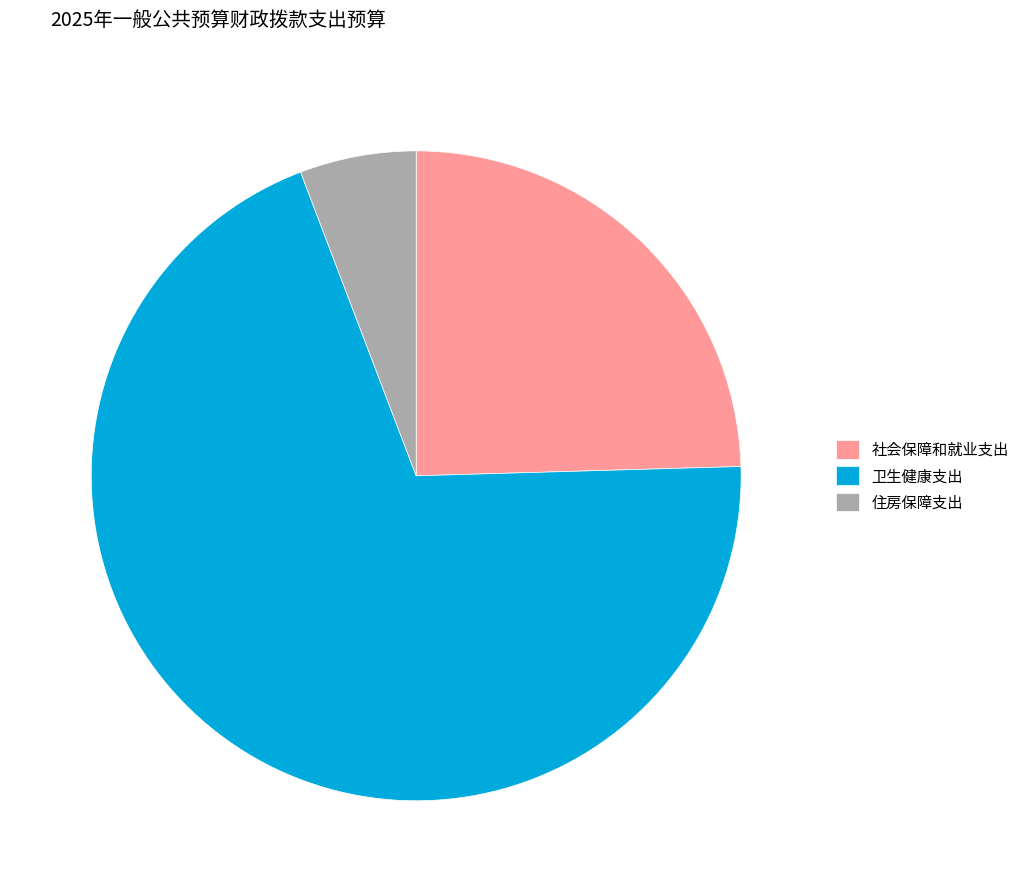

What is the ratio of the value at 卫生健康支出 to the value at 社会保障和就业支出?

2.8